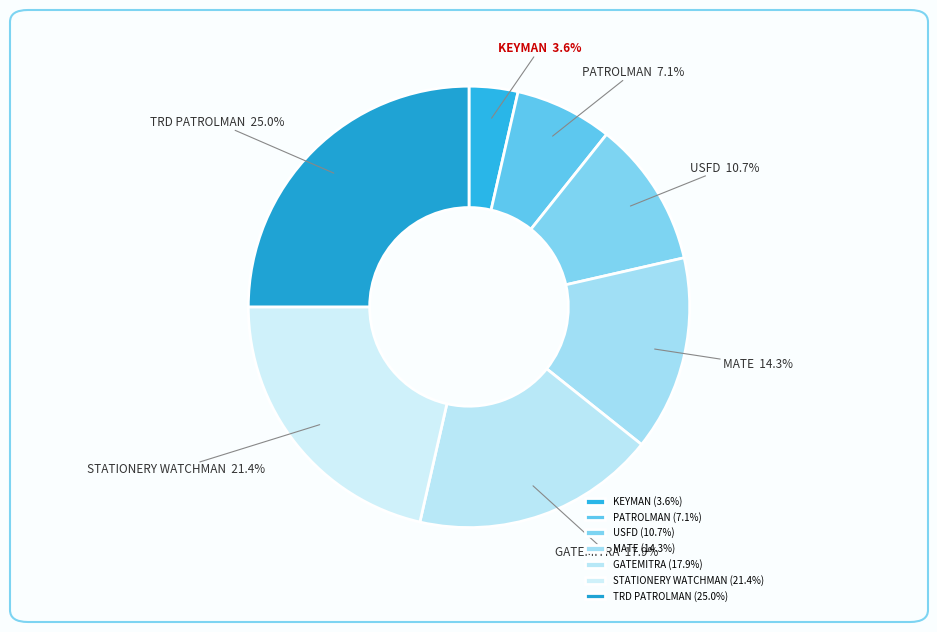

The STATIONERY WATCHMAN slice represents 21% of the pie. True or false?

True